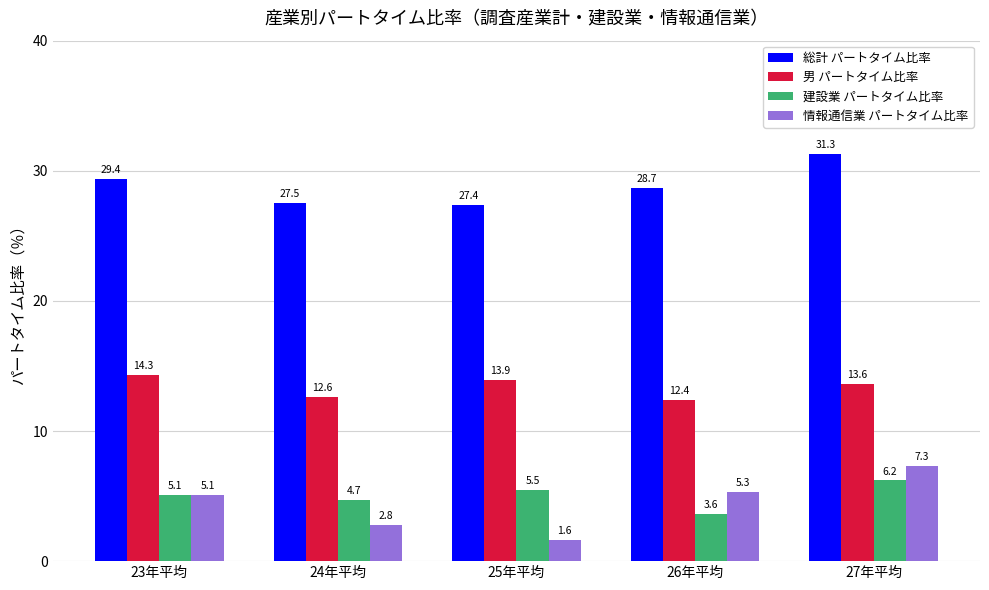

What is the value of the 総計 パートタイム比率 bar at the 2nd from the left?

27.5